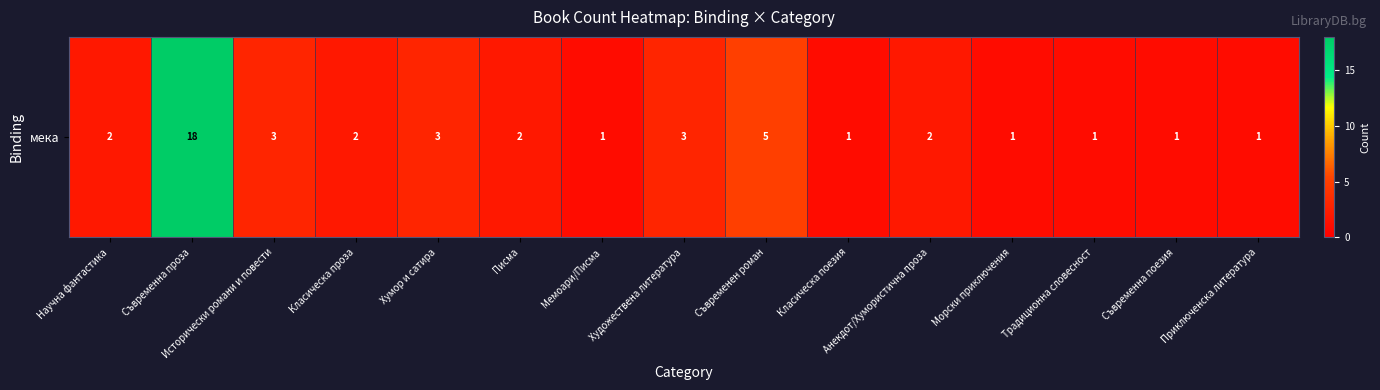

What is the difference between the maximum and second lowest values?

17